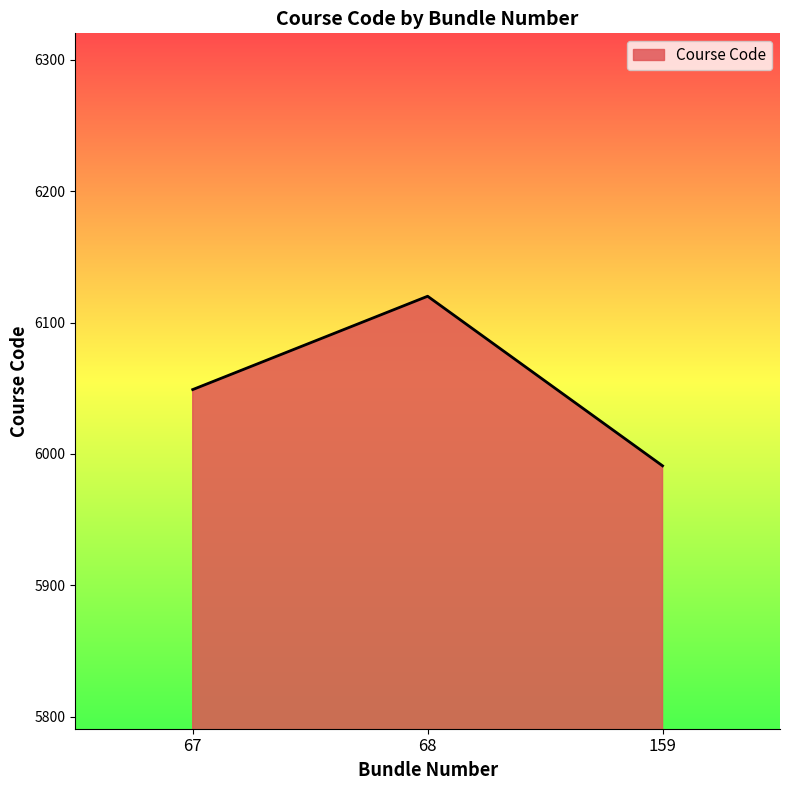

The chart shows a value of 5991 at 159. True or false?

True